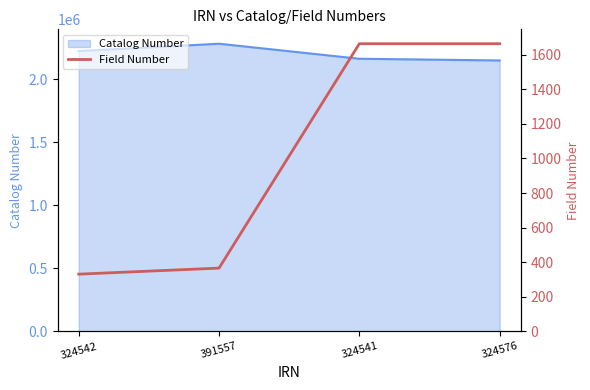

True or false: there are more than 1 points higher than both neighbors.

False